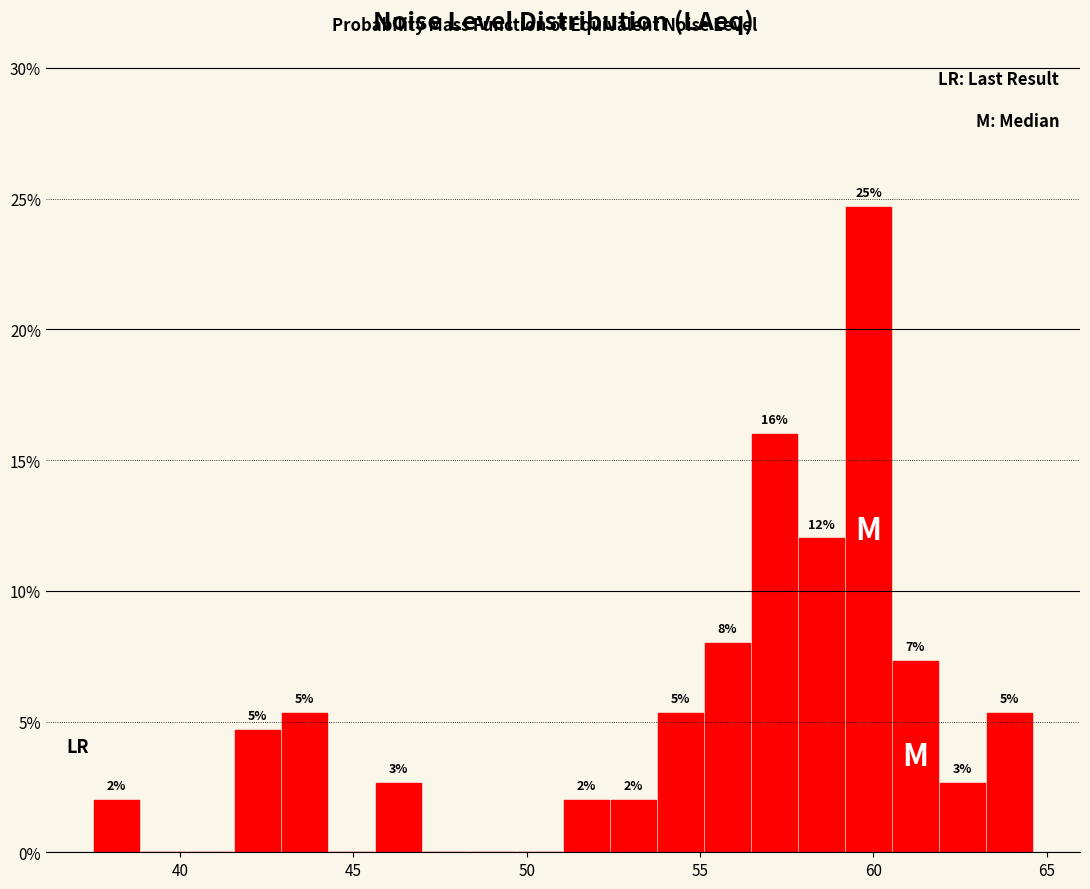

Read against the x-axis, roughly where is the centre of the tallest bar?

60.0